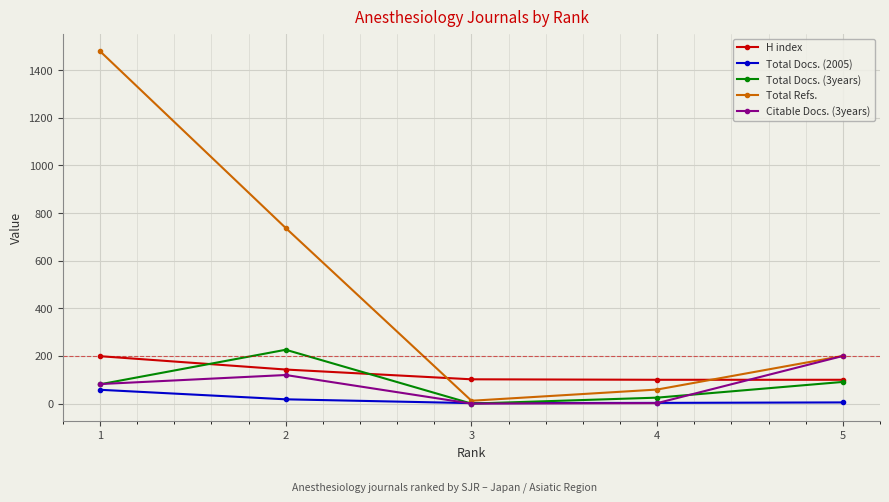

True or false: Total Docs. (2005) and H index intersect in this chart.

False